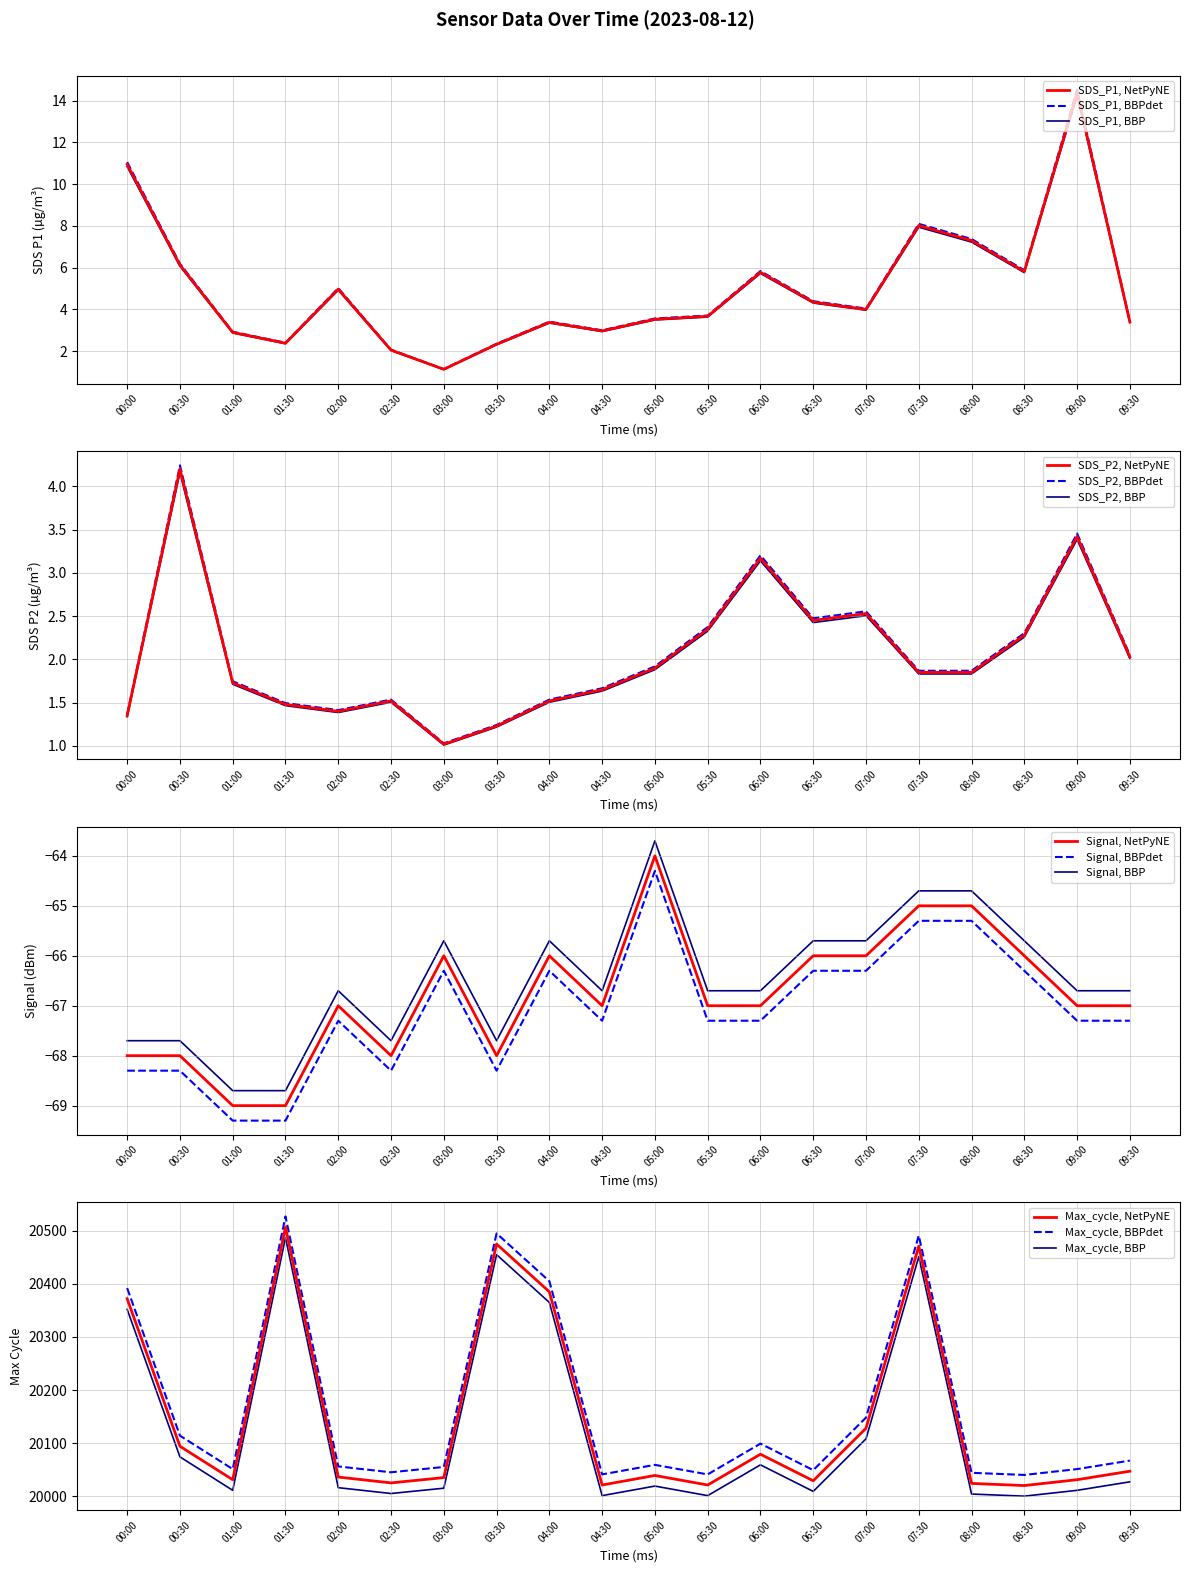

What is the difference between the maximum and minimum values in the SDS_P1 series?

13.2